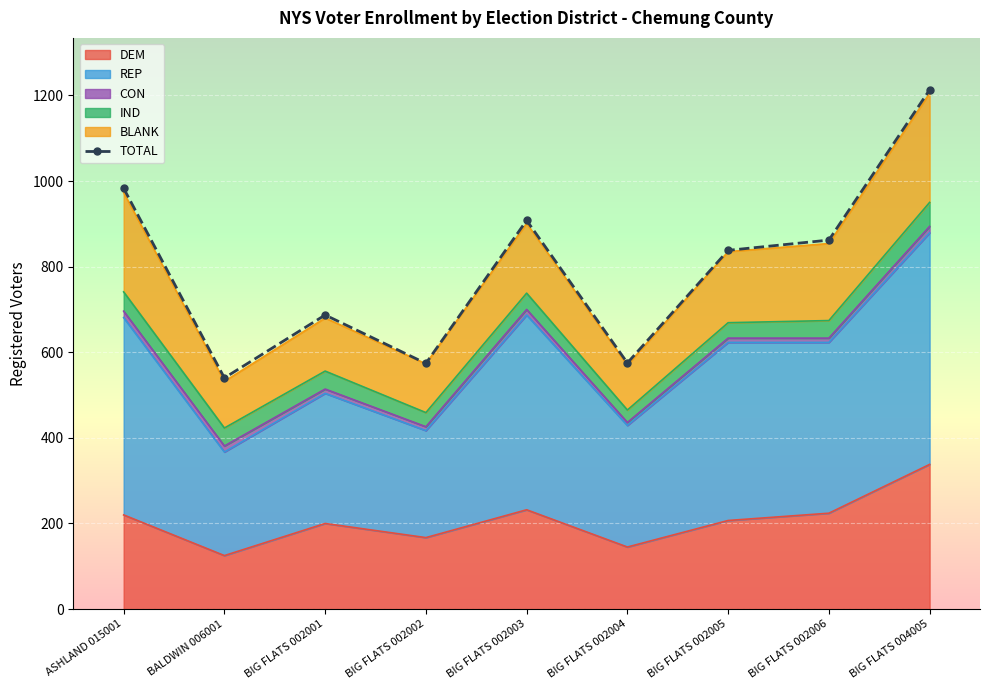

List the labels in order of value, smallest first.

BALDWIN 006001, BIG FLATS 002002, BIG FLATS 002004, BIG FLATS 002001, BIG FLATS 002005, BIG FLATS 002006, BIG FLATS 002003, ASHLAND 015001, BIG FLATS 004005